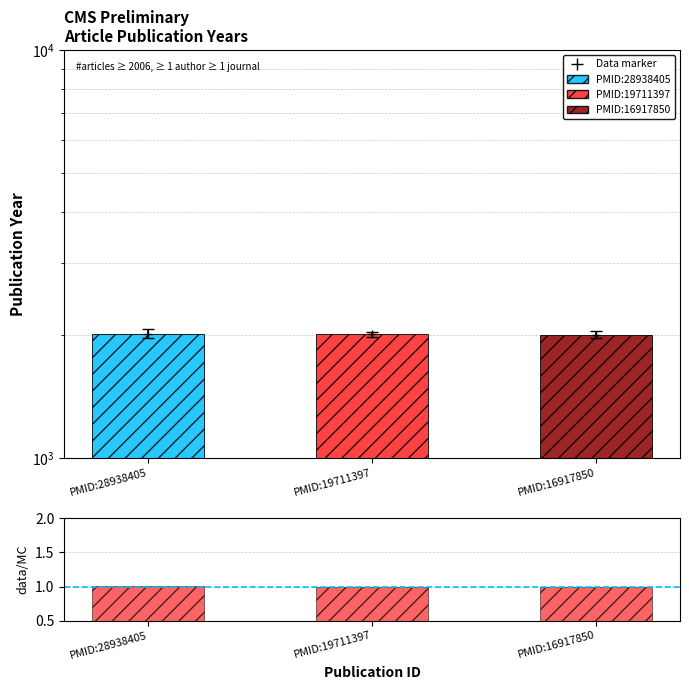

Which category has the lowest value across all series?

PMID:16917850